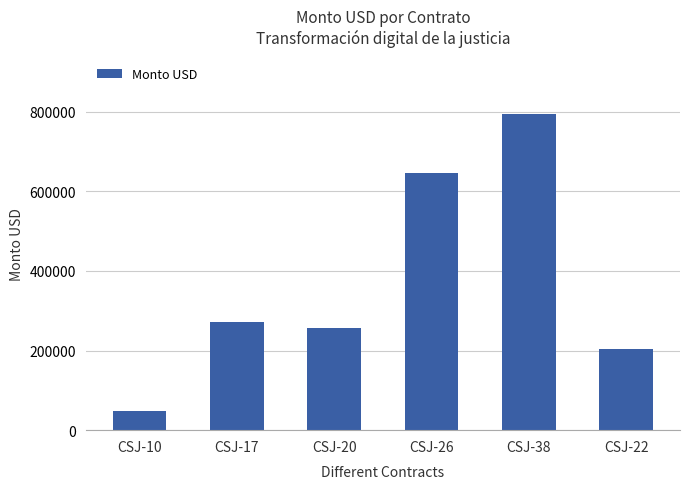

What is the difference between the maximum and minimum values?

745765.0